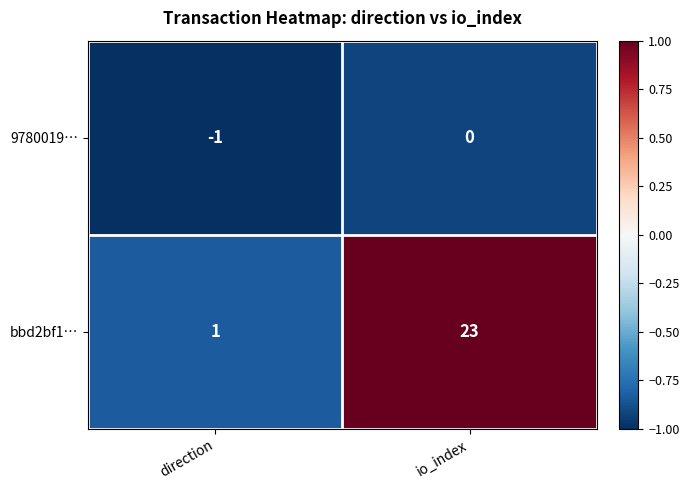

At which category is the sum across all series the highest?

io_index